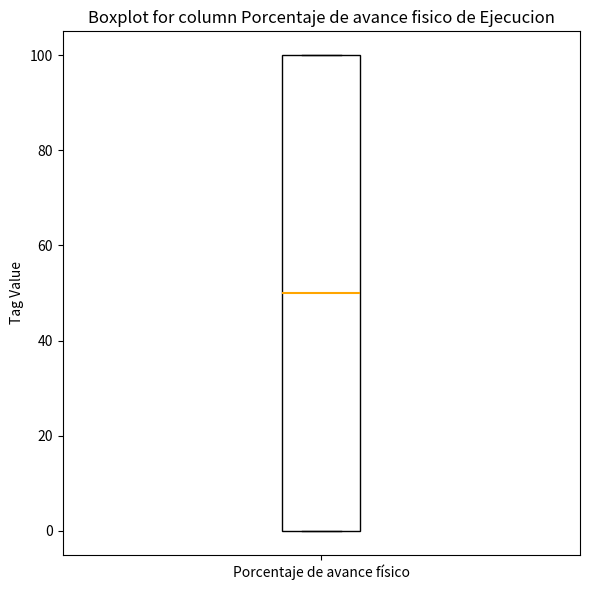

Where is the upper edge of the box for Porcentaje de avance físico on the y-axis? The values are not printed on the chart, so give them approximately, as read against the axis.

100